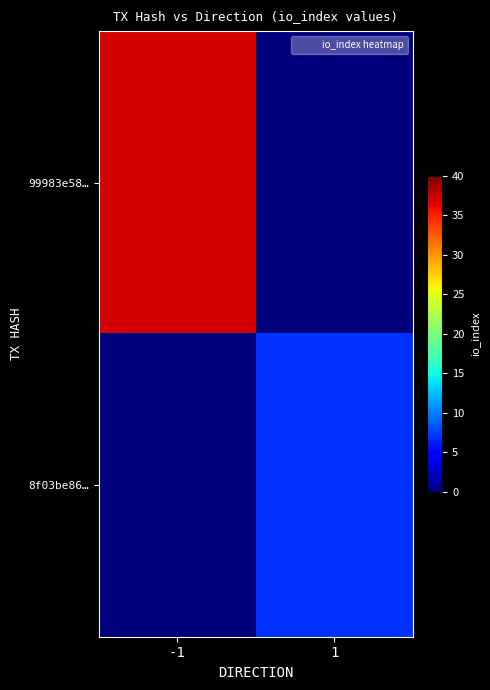

What is the total value across all series at -1?

37